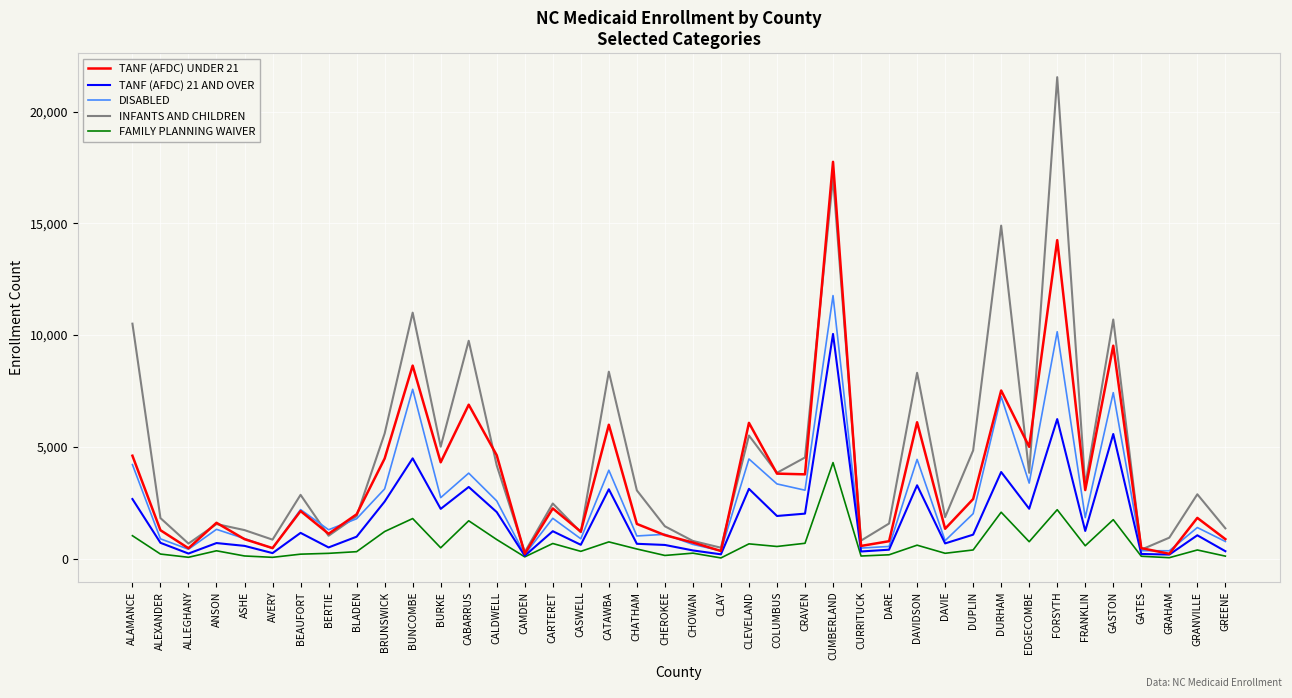

After their last crossing, which series has the higher values: INFANTS AND CHILDREN or TANF (AFDC) UNDER 21?

INFANTS AND CHILDREN